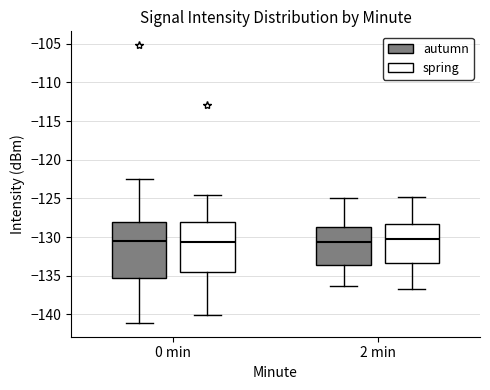

Where does the upper whisker of the box for 2 min (autumn) end on the y-axis? The values are not printed on the chart, so give them approximately, as read against the axis.

-125.0